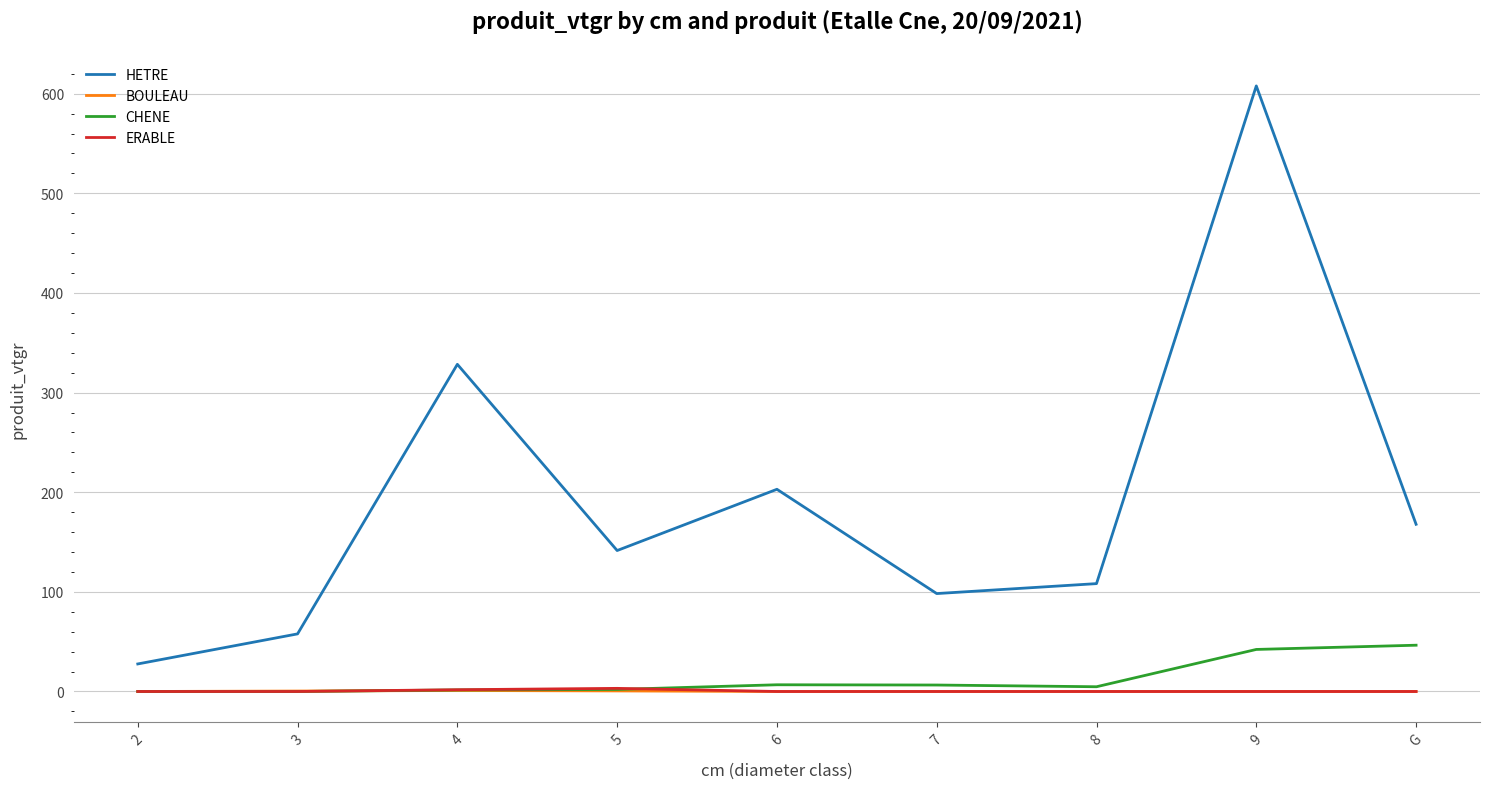

At which category is the sum across all series the highest?

9